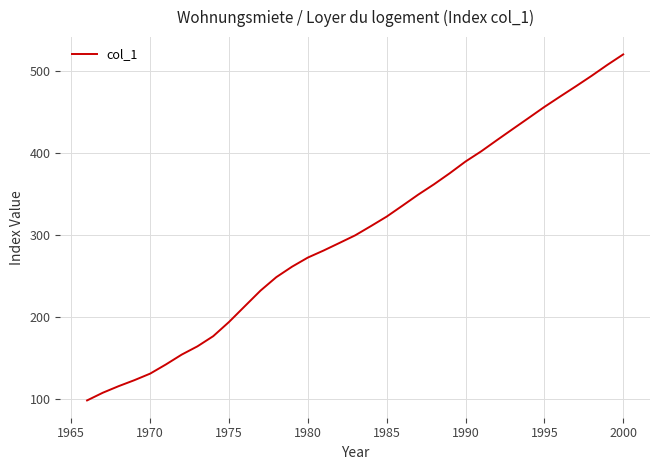

What is the difference between the maximum and minimum values?

422.2